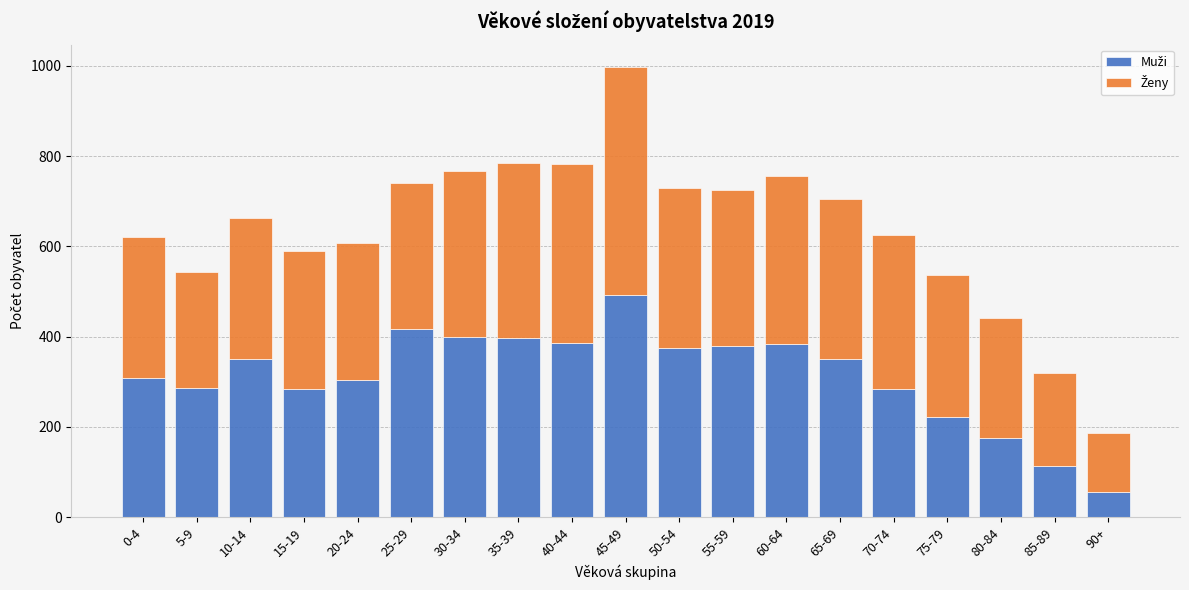

What is the total value across all series at 10-14?

662